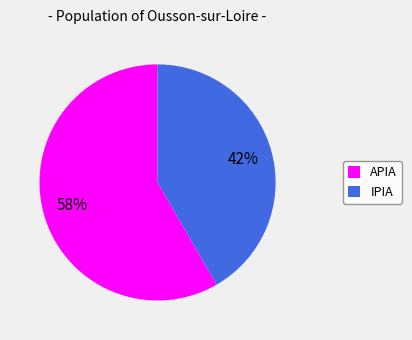

What is the majority slice?

APIA